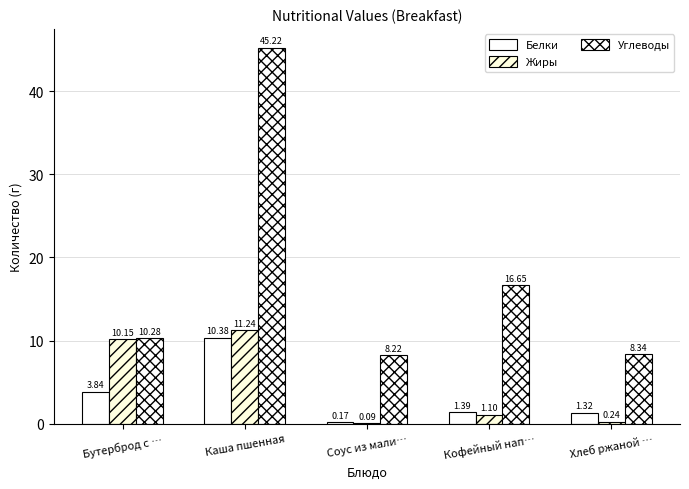

Does the chart contain stacked bars?

No